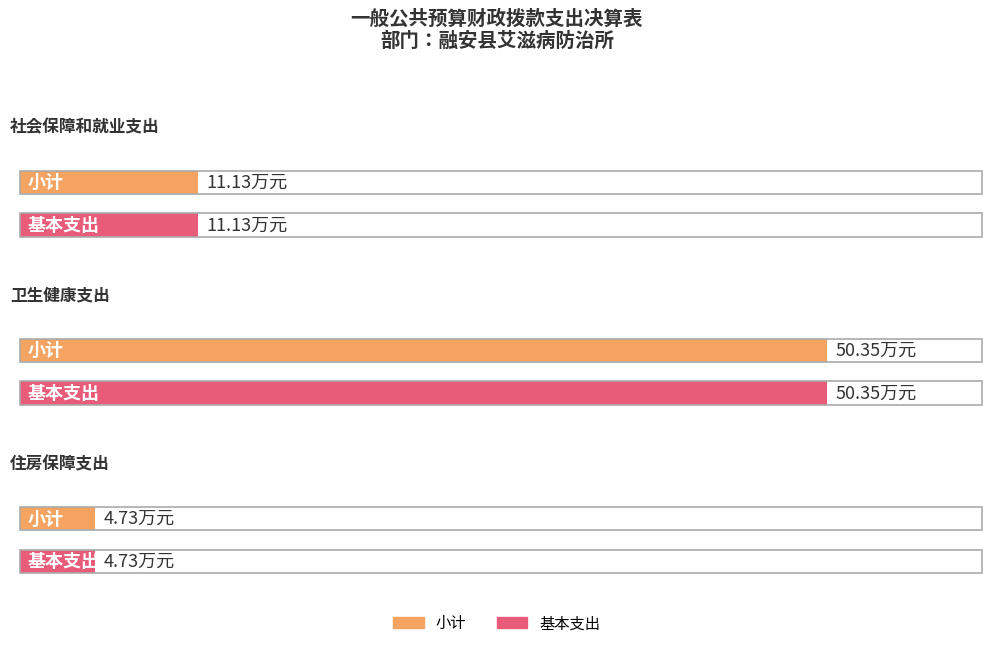

At how many categories does at least one series exceed 23?

1